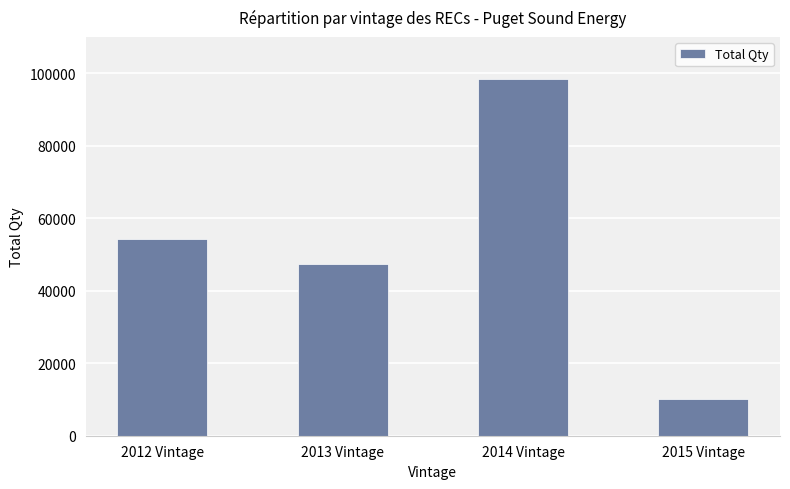

What is the sum of the values at 2013 Vintage and 2014 Vintage?

145882